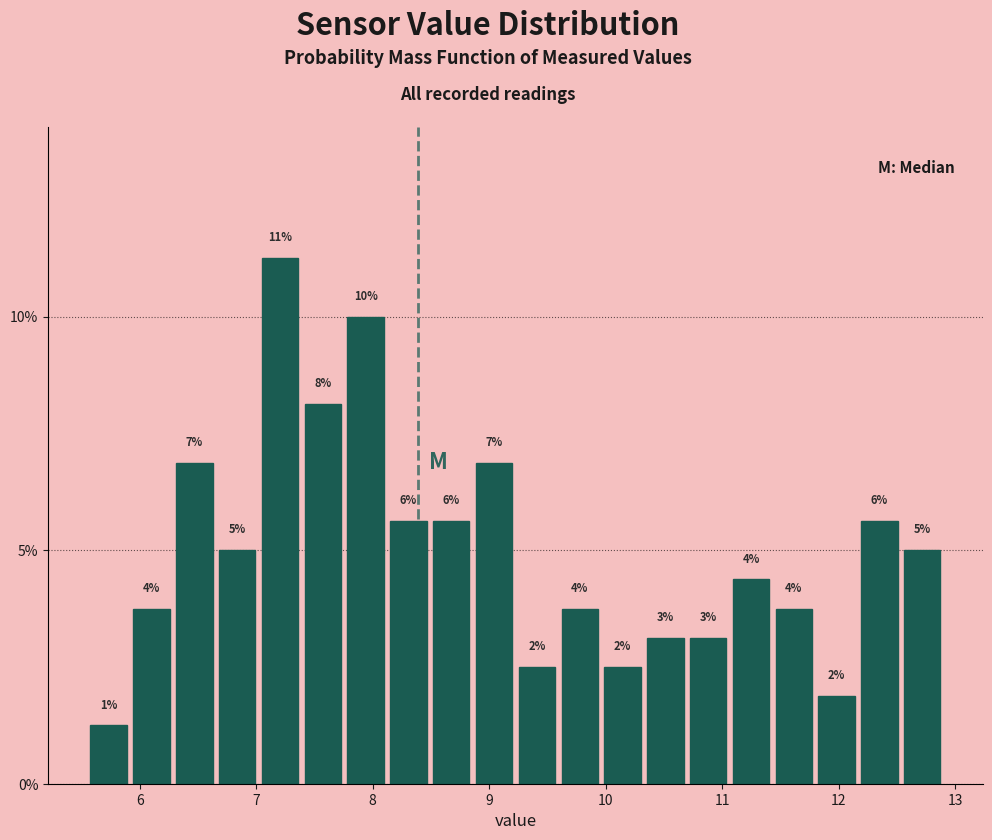

Read against the x-axis, roughly where is the centre of the tallest bar?

7.2